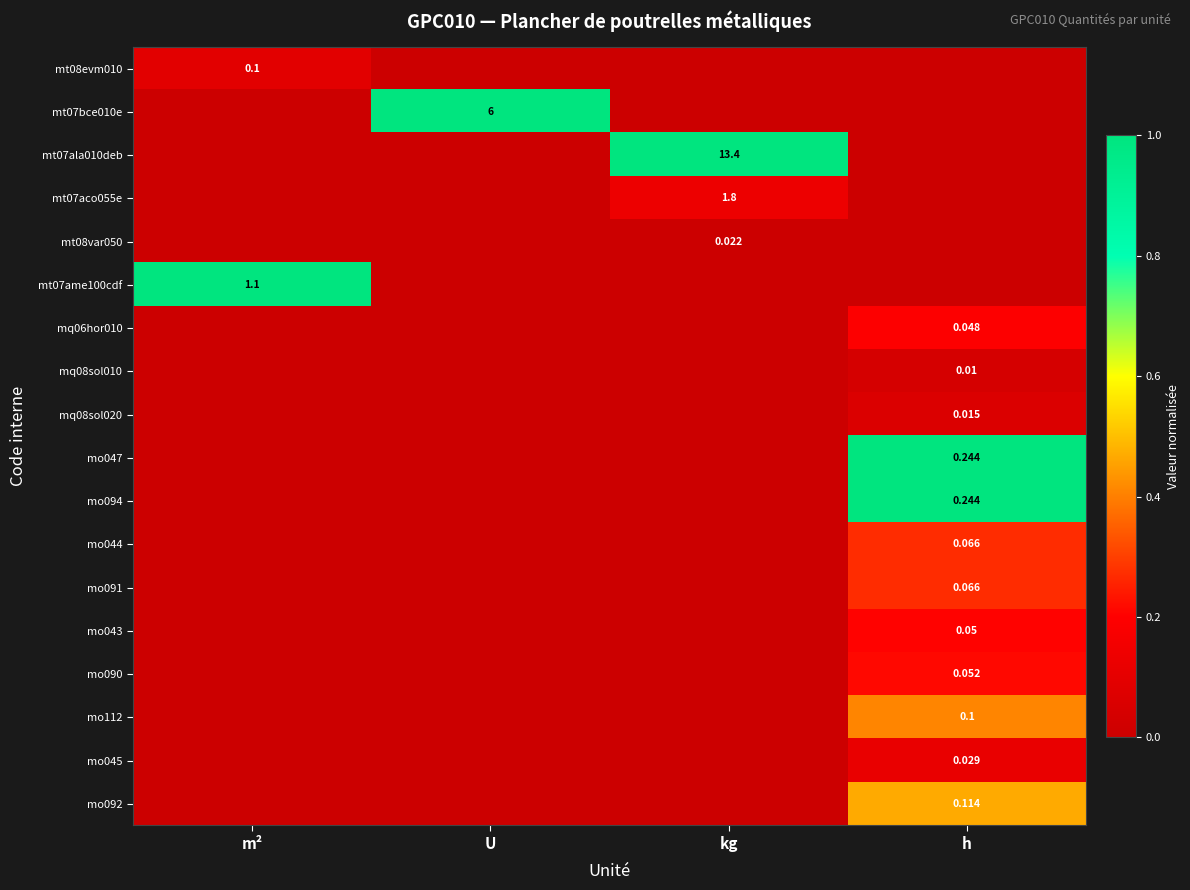

List the labels in order of mo092 value, largest first.

h, m², U, kg